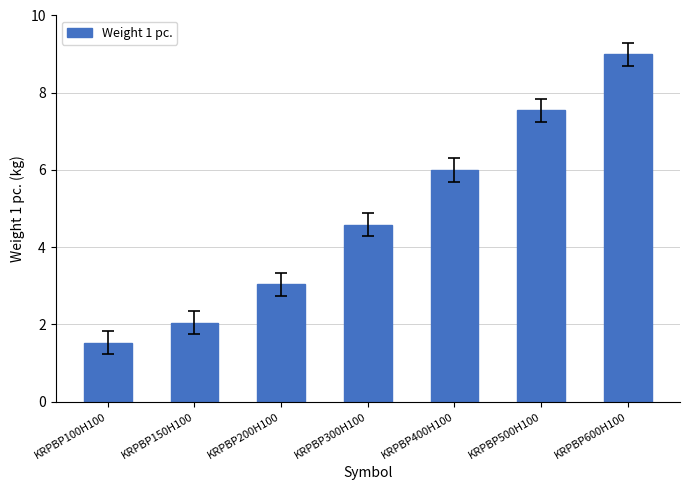

True or false: the data shows 9.3 at KRPBP400H100.

False